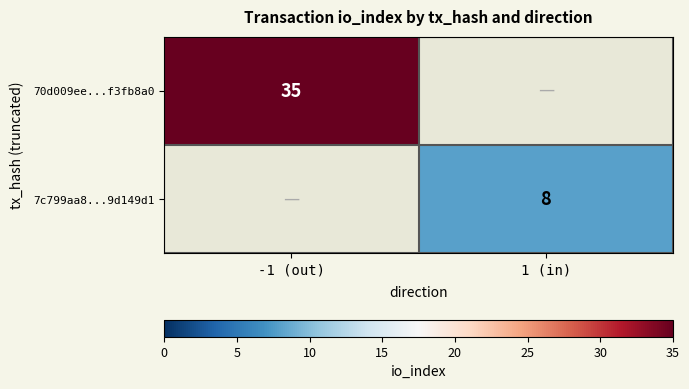

The 7c799aa8...9d149d1 series shows 12 at 1 (in). True or false?

False